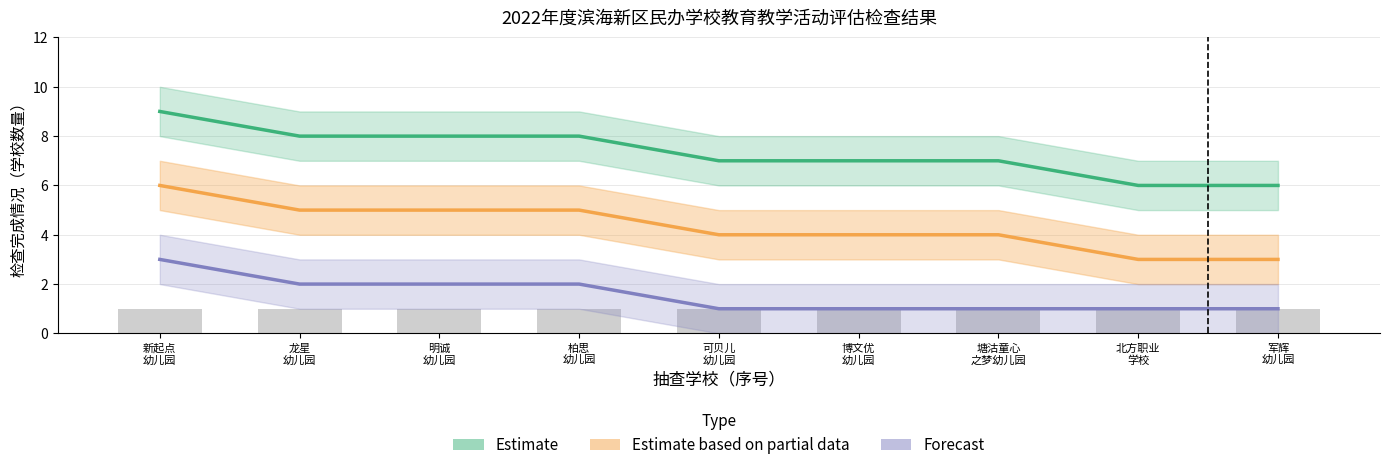

Is the value of Estimate at 龙星
幼儿园 greater than the value of Estimate based on partial data at 军辉
幼儿园?

Yes